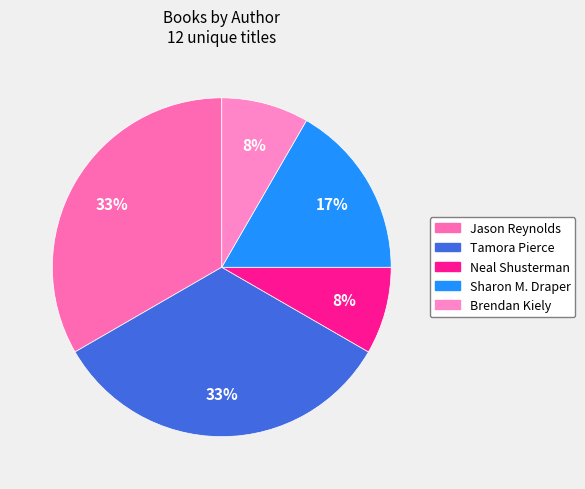

True or false: Jason Reynolds accounts for 33% of the total.

True